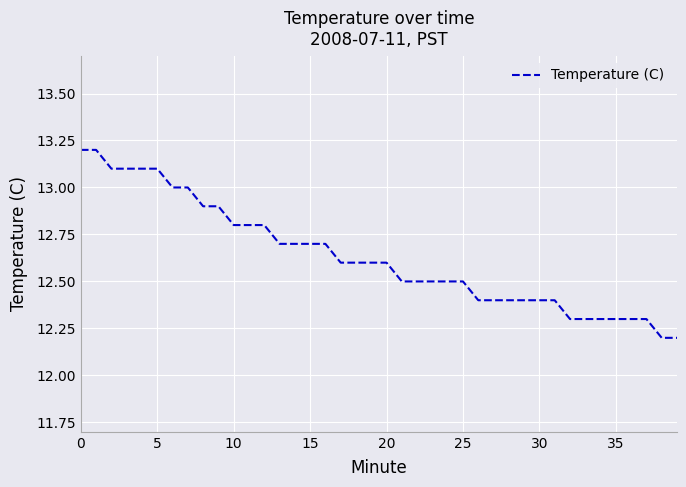

What is the difference between the second highest and second lowest values?

1.0